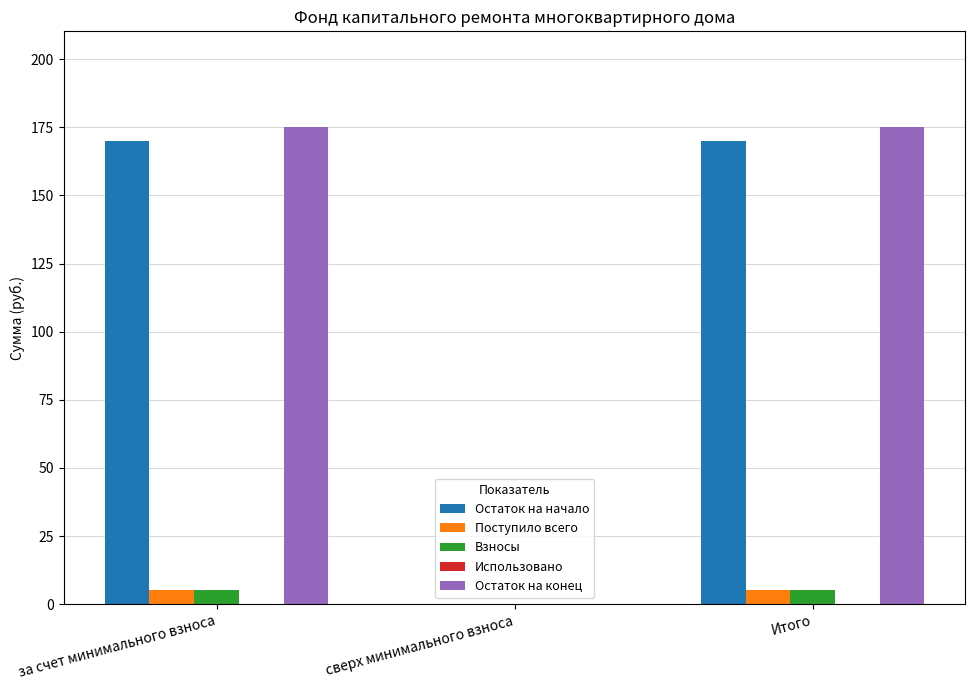

What is the sum of the Взносы values at за счет минимального взноса and сверх минимального взноса?

5.2